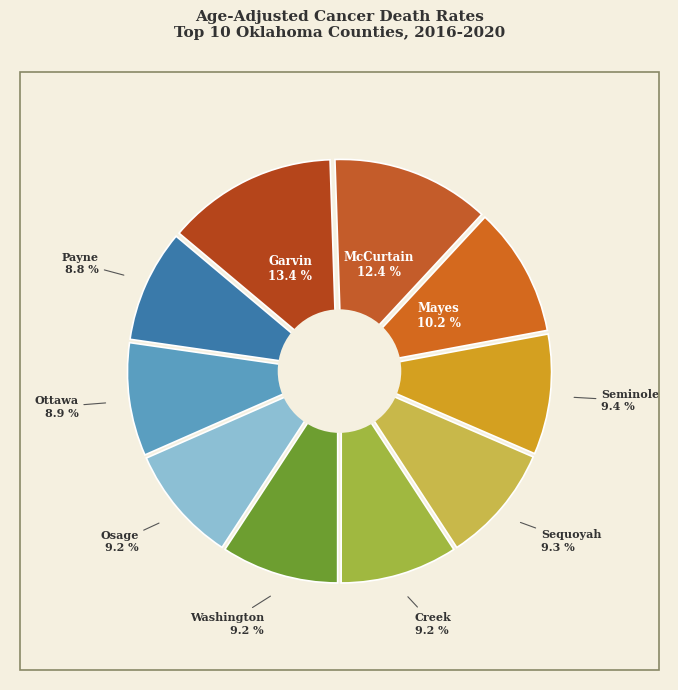

Rank the categories by value from highest to lowest.

Garvin County, McCurtain County, Mayes County, Seminole County, Sequoyah County, Creek County, Washington County, Osage County, Ottawa County, Payne County